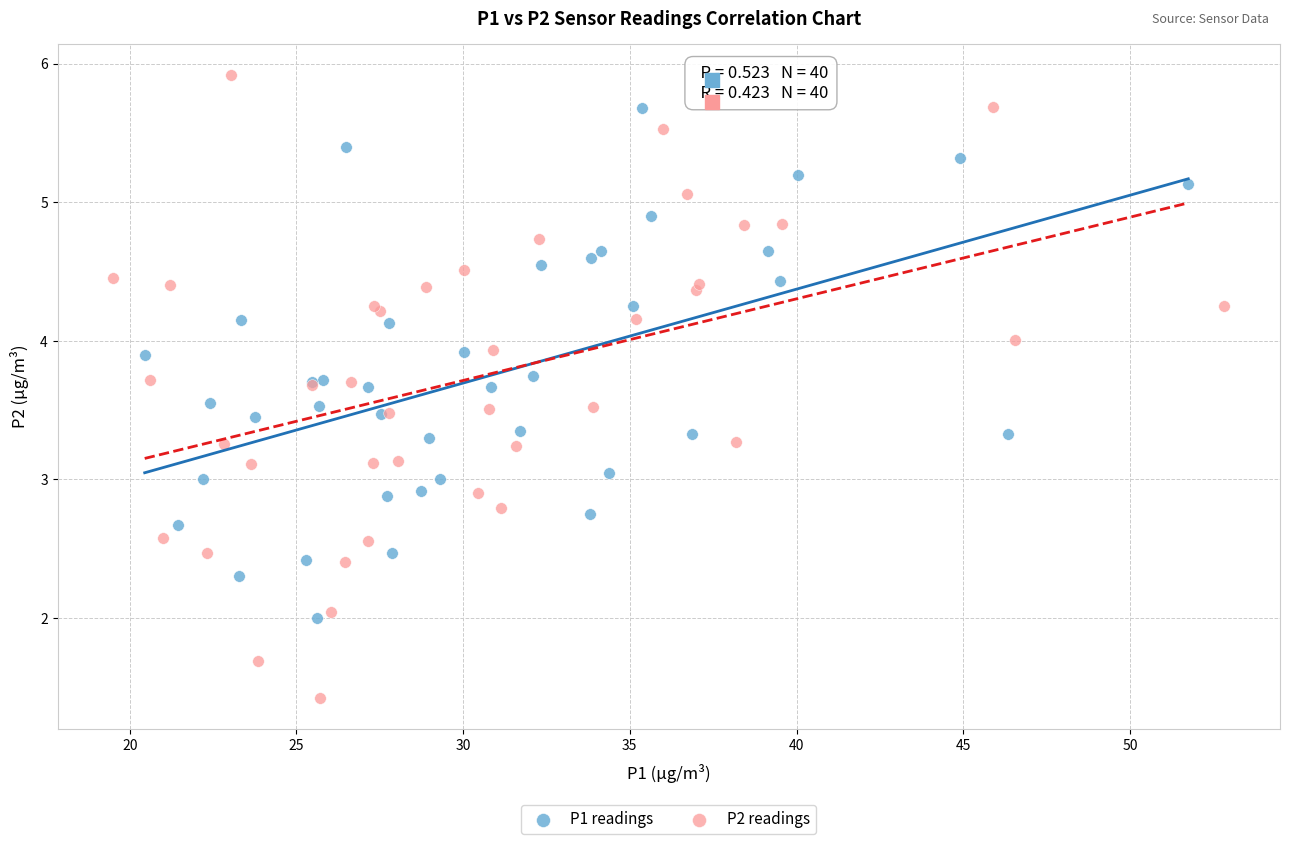

Which series reaches the minimum Y coordinate?

P2 readings